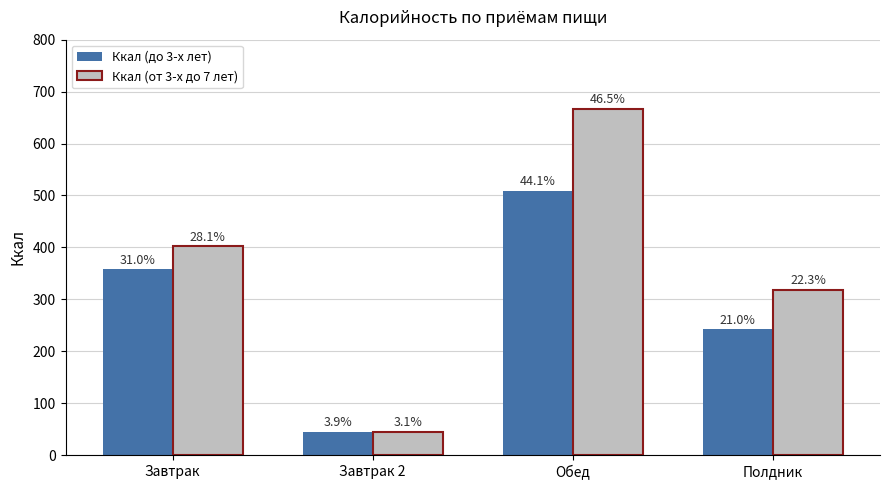

Is it true that Ккал (до 3-х лет) equals 509.2 at Обед?

True